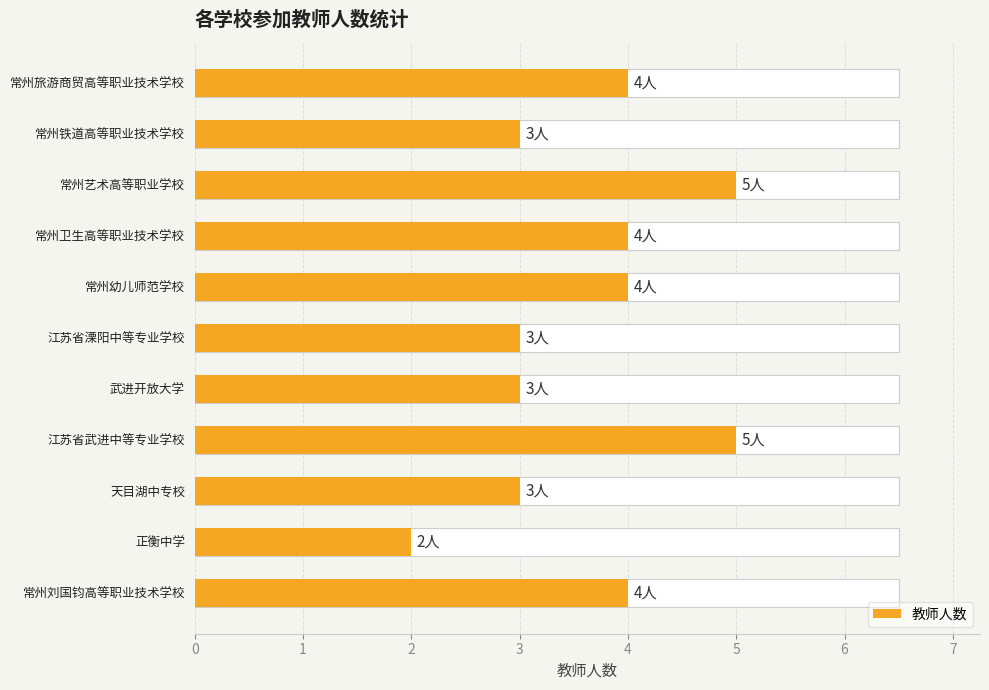

Between 1 and 4, which is larger?

4